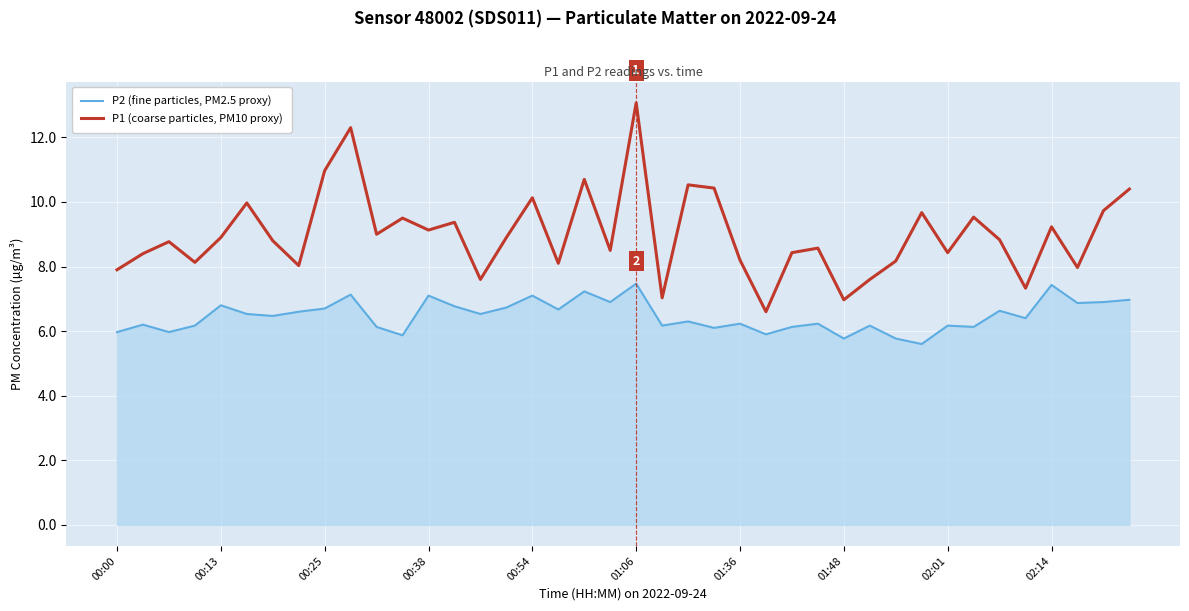

What is the average value of the P2 (fine particles, PM2.5 proxy) series?

6.5